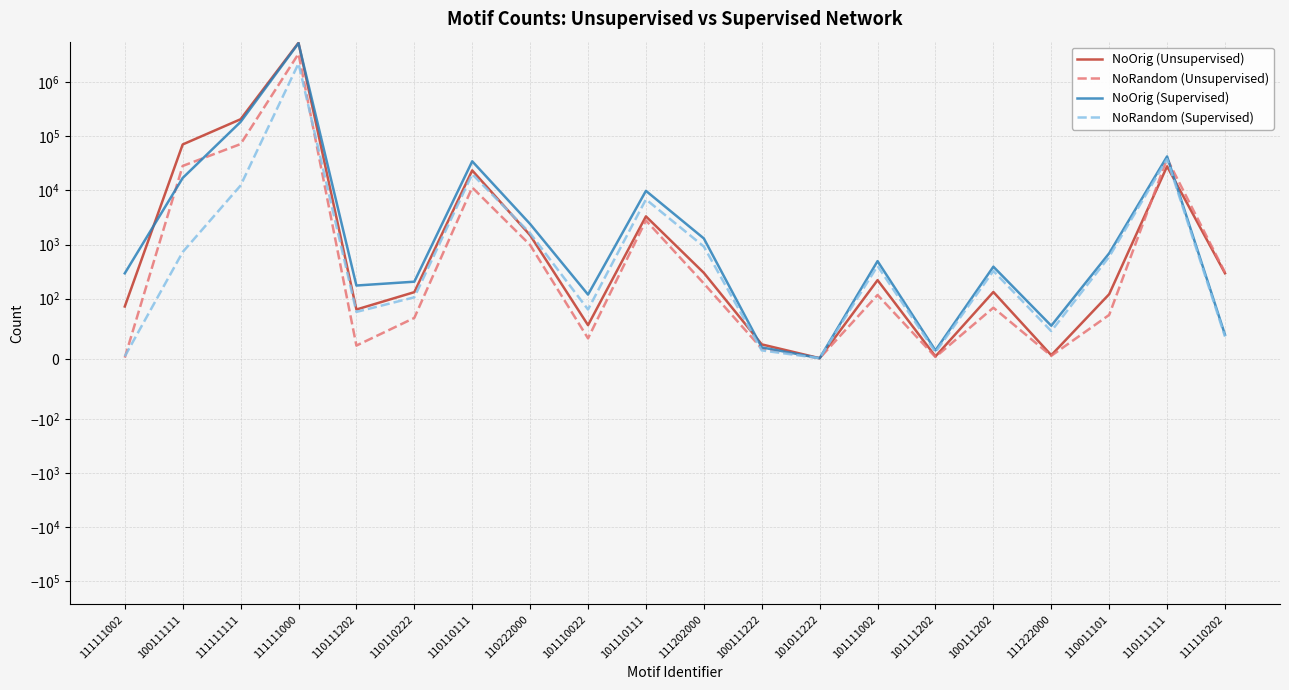

At which category is the sum across all series the highest?

111111000